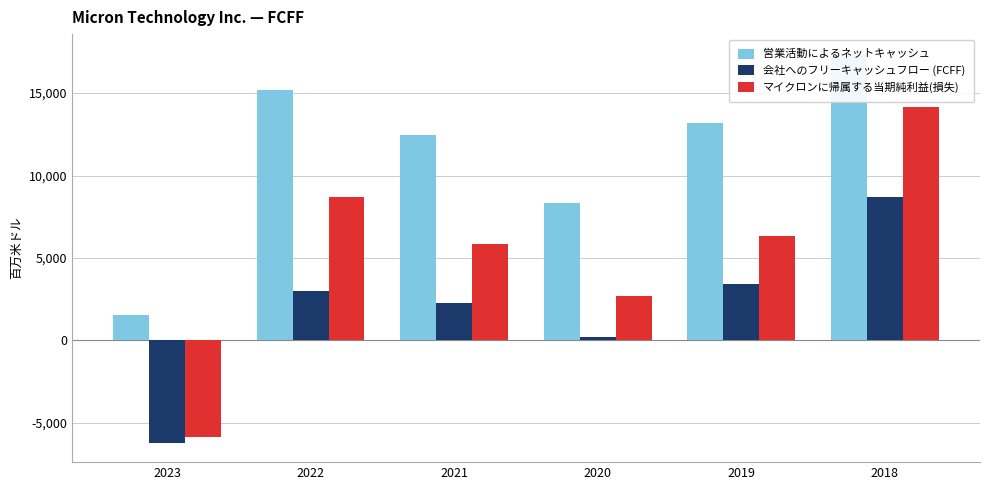

How many negative values does the マイクロンに帰属する当期純利益(損失) series have?

1